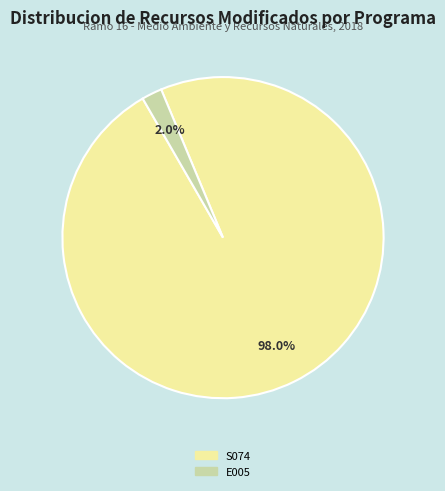

Rank the categories by value from lowest to highest.

E005, S074